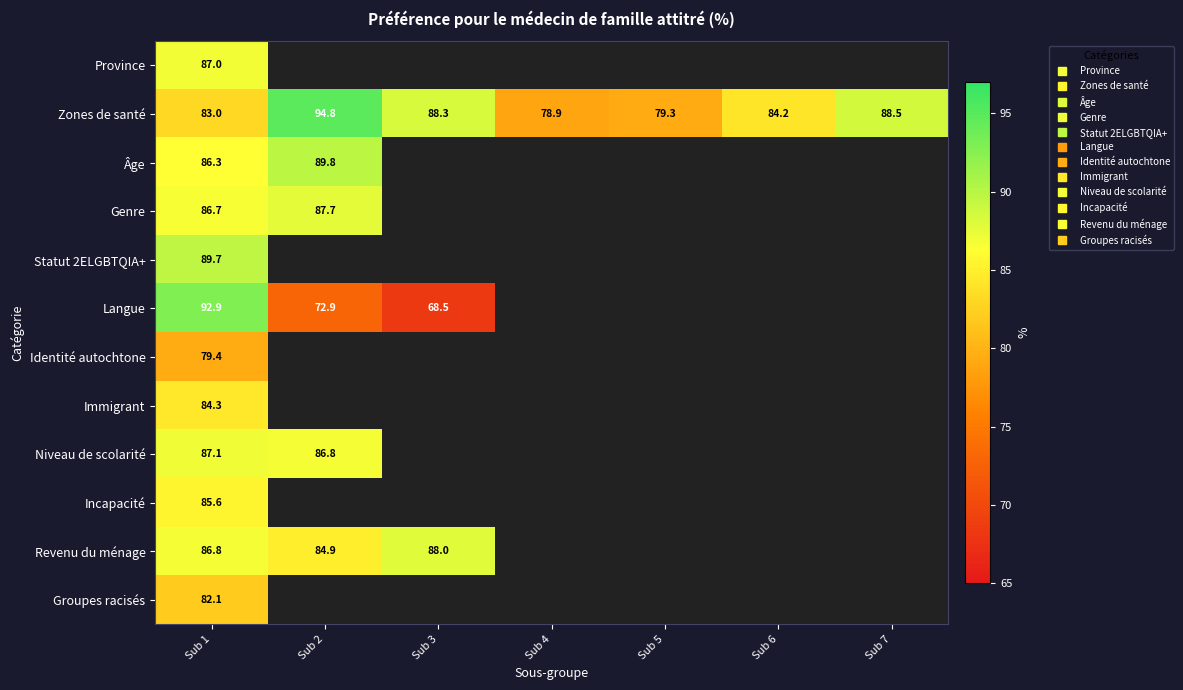

Which series has the widest spread of values?

Langue